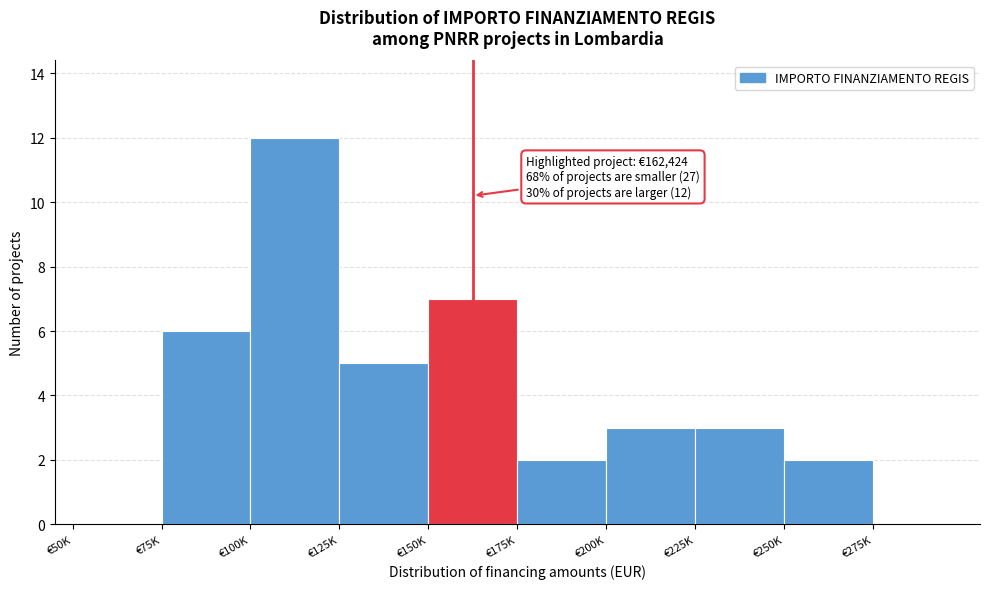

Reading left to right, transcribe all the data shown in this chart.

€50K=0	€75K=6	€100K=12	€125K=5	€150K=7	€175K=2	€200K=3	€225K=3	€250K=2	€275K=0